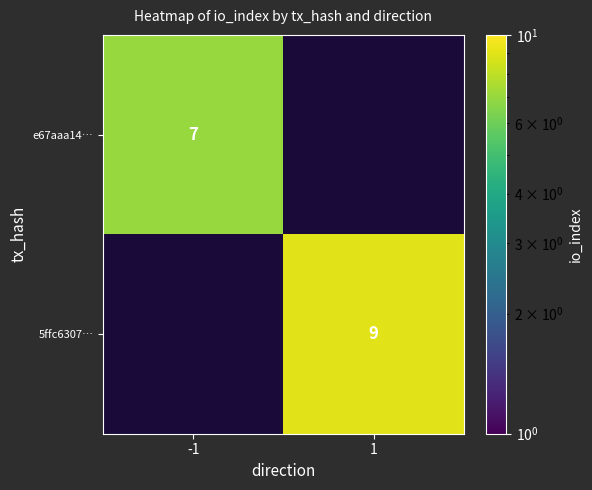

The 5ffc6307… series shows 9 at 1. True or false?

True